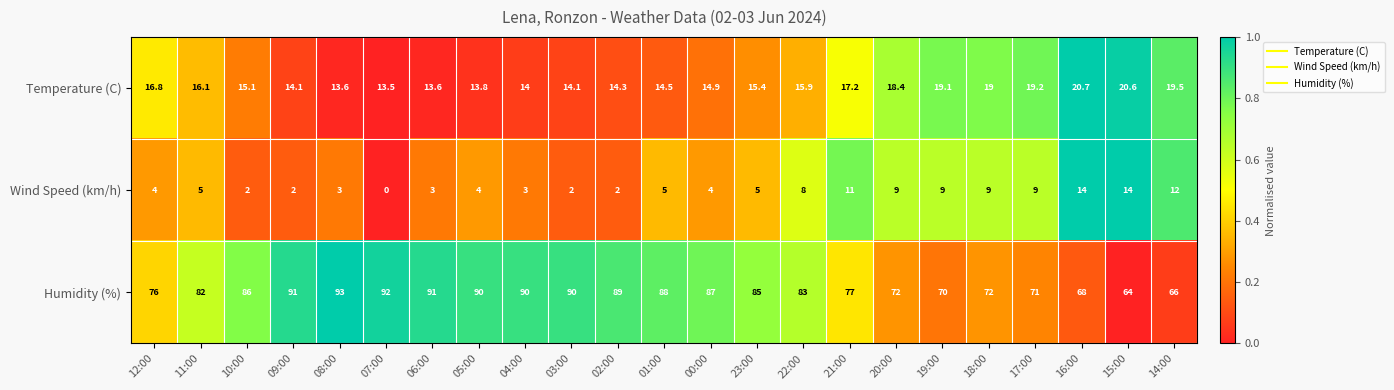

Read the Wind Speed (km/h) value at 08:00.

3.0